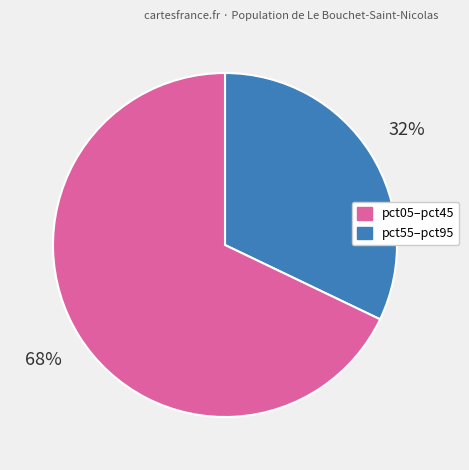

Is it true that pct55–pct95 is 81% of the pie?

False